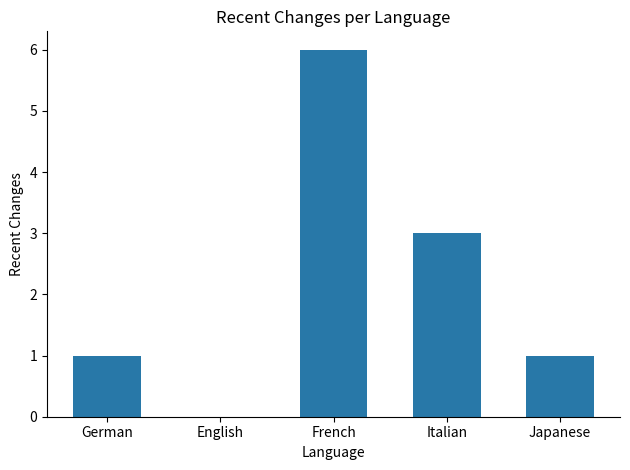

What is the average value?

2